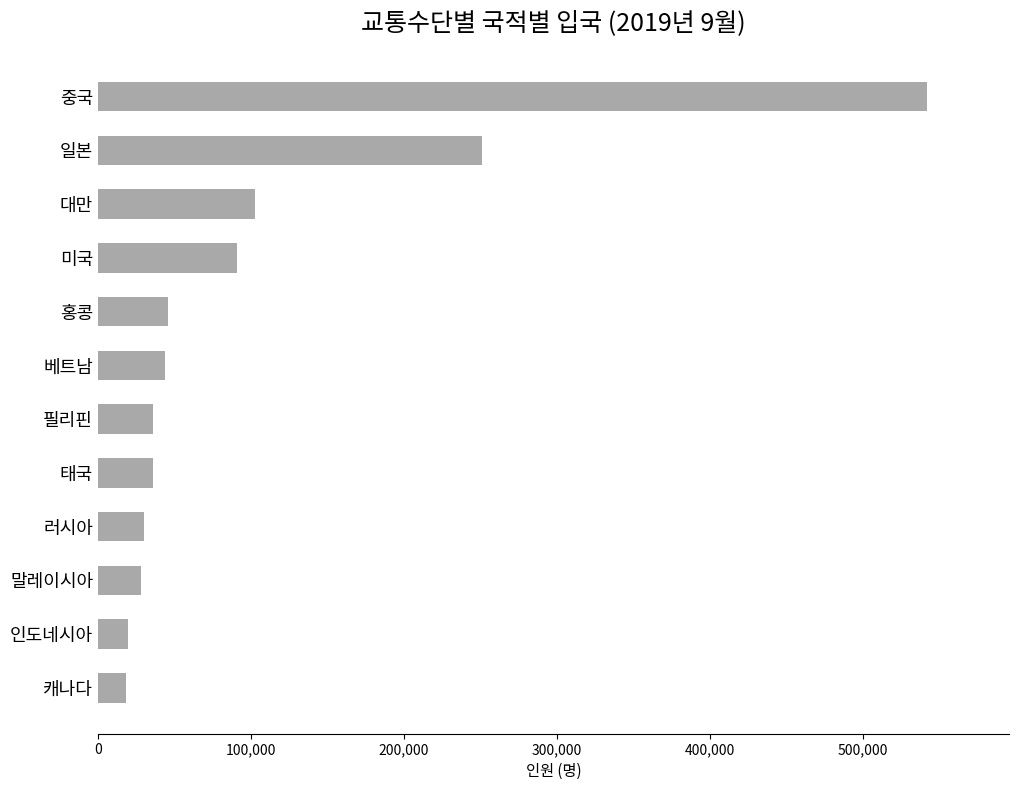

How many series are shown in this chart?

1